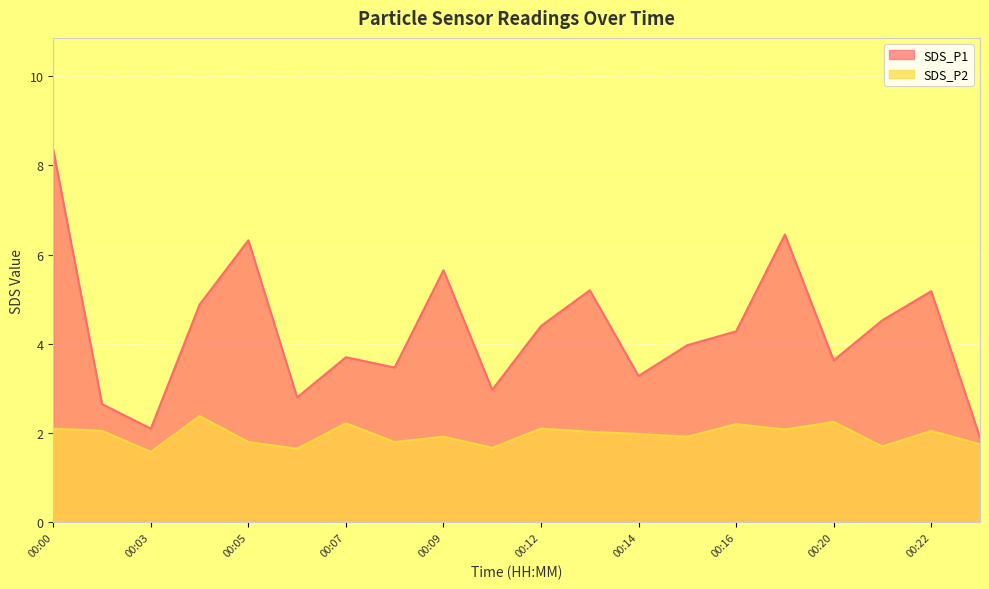

At which category does the chart reach its peak across all series?

00:00